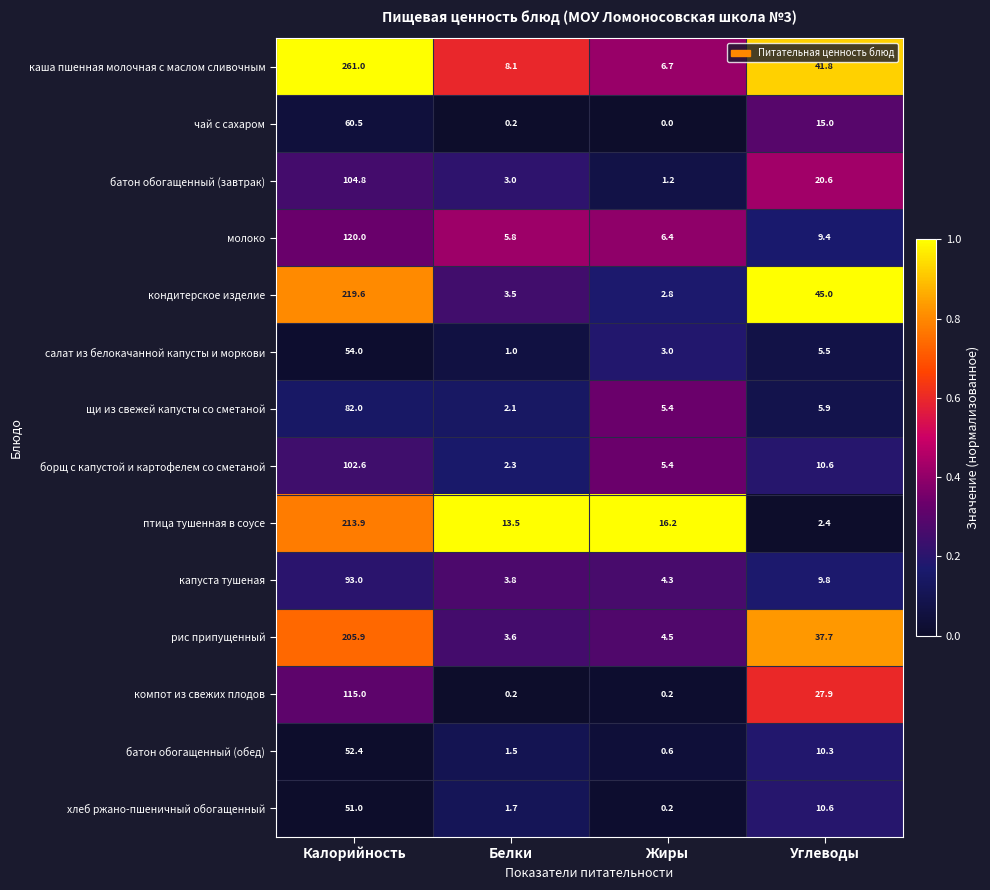

At how many categories does at least one series exceed 0?

4